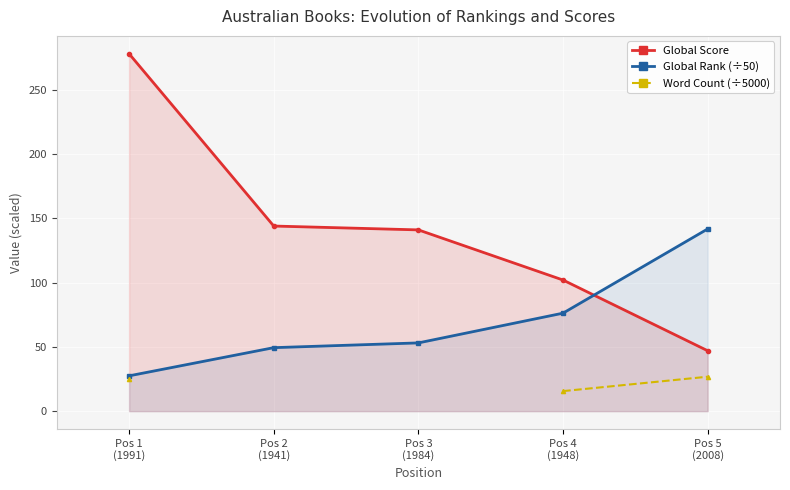

Count the number of data series in this chart.

3